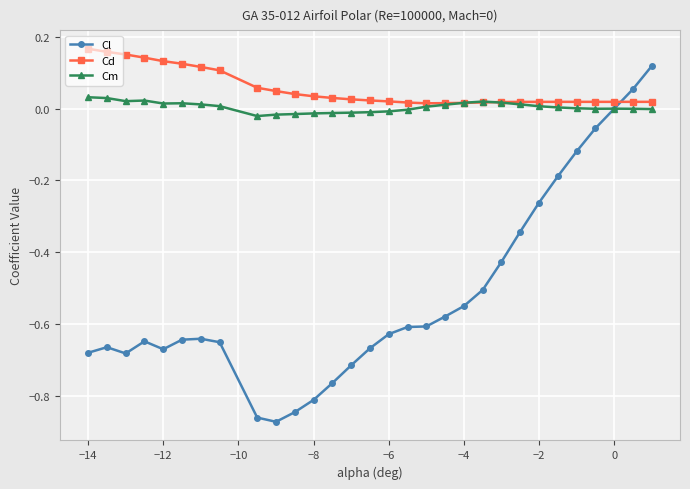

After their last crossing, which series has the higher values: Cd or Cm?

Cd